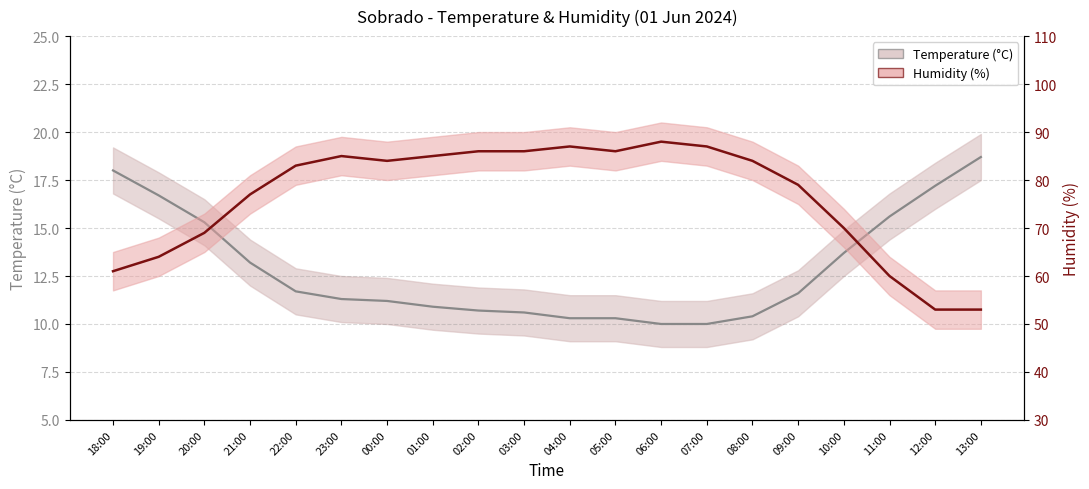

What is the difference between the Temperature (°C) values at 00:00 and 10:00?

2.5